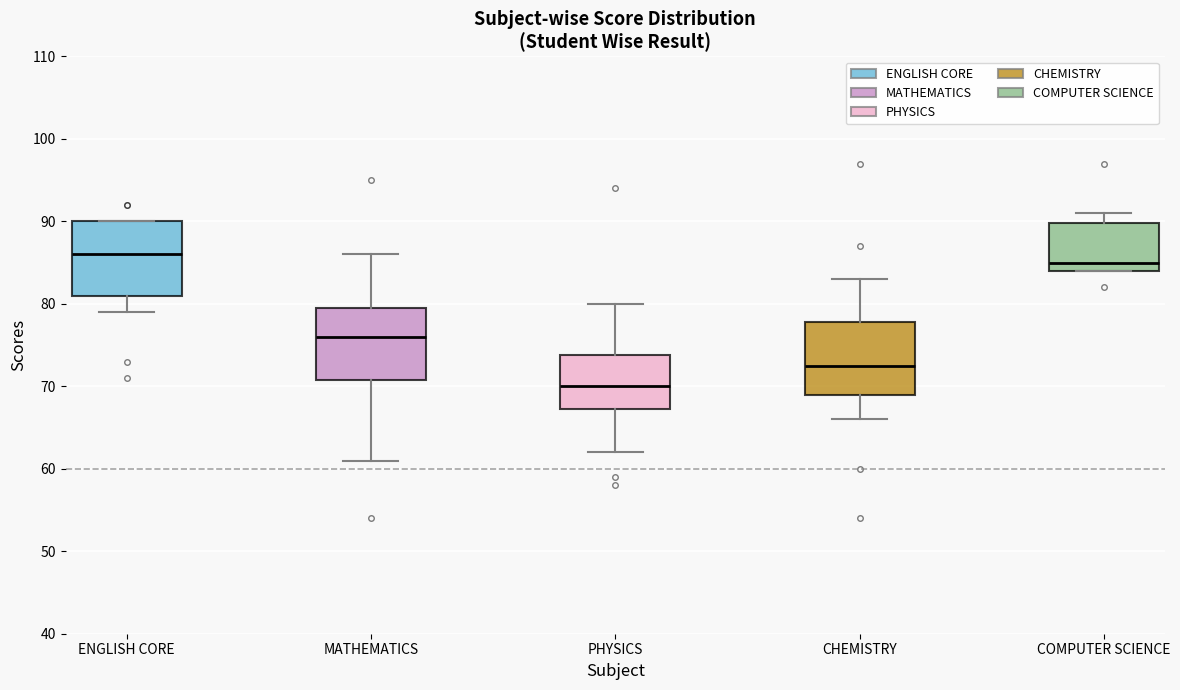

Reading left to right, transcribe this box plot: for each box, give where its median line is, the range the box spans, and where its two whiskers end, as read against the y-axis. The values are not printed on the chart, so give them approximately, as read against the axis.

ENGLISH CORE: median 86, box 81 to 90, whiskers 79 to 90
MATHEMATICS: median 76, box 71 to 80, whiskers 61 to 86
PHYSICS: median 70, box 67 to 74, whiskers 62 to 80
CHEMISTRY: median 73, box 69 to 78, whiskers 66 to 83
COMPUTER SCIENCE: median 85, box 84 to 90, whiskers 84 to 91